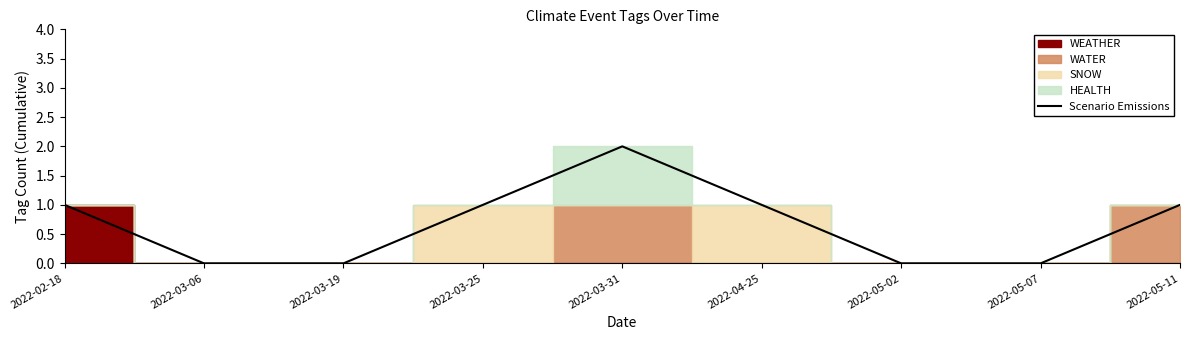

List the labels in order of value, largest first.

2022-03-31, 2022-02-18, 2022-03-25, 2022-04-25, 2022-05-11, 2022-03-06, 2022-03-19, 2022-05-02, 2022-05-07